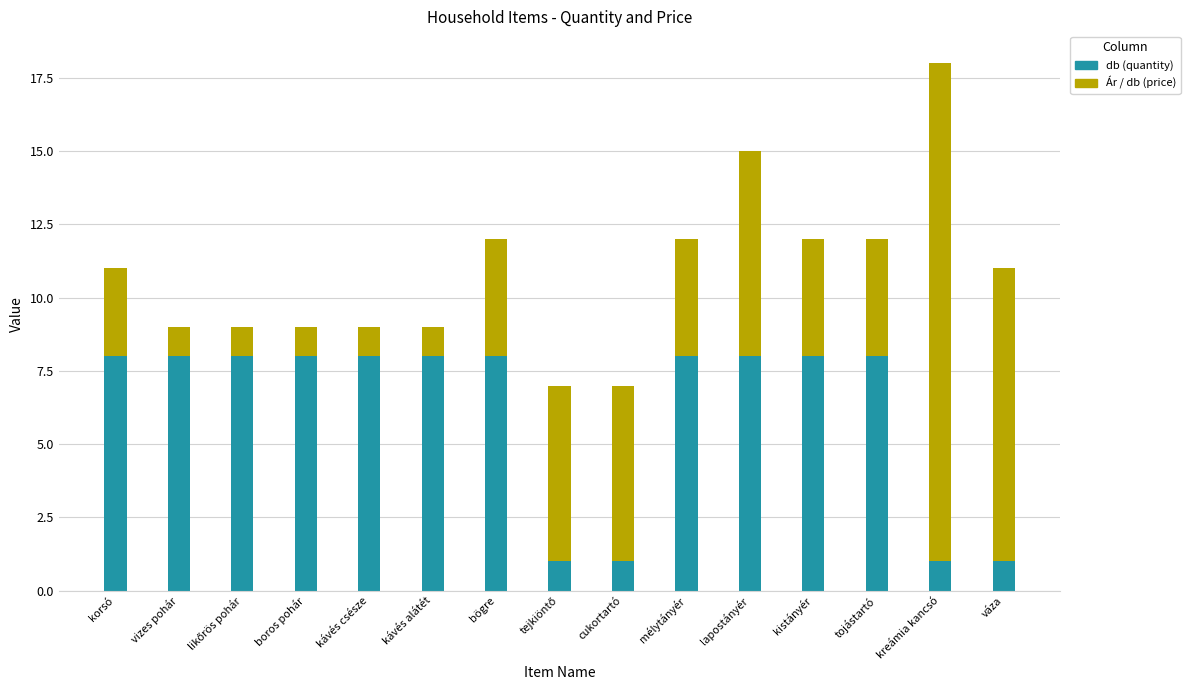

How many bars are there in total?

15